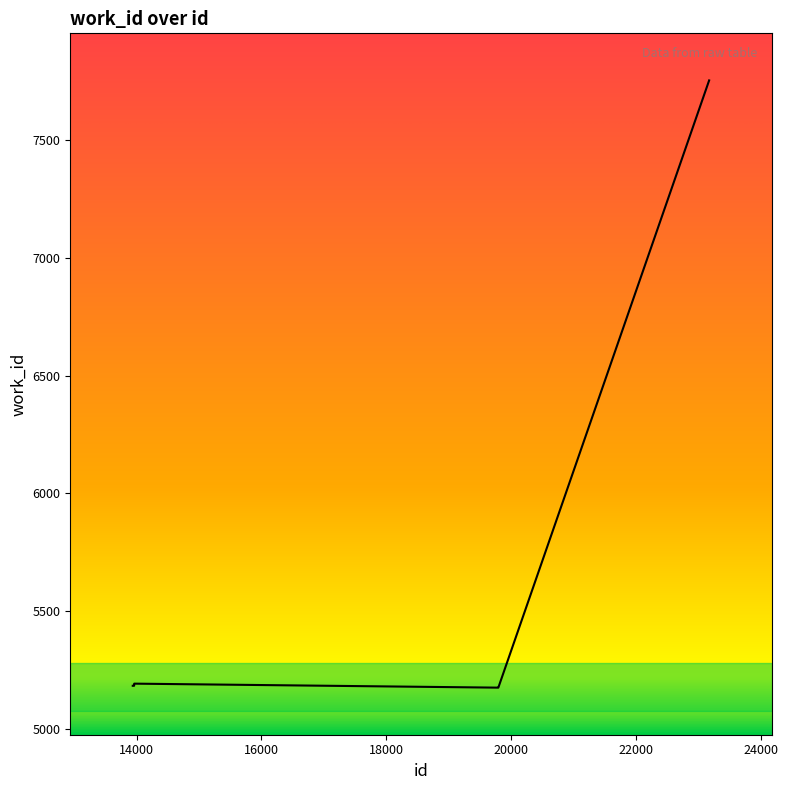

What is the difference between the maximum and minimum values?

2580